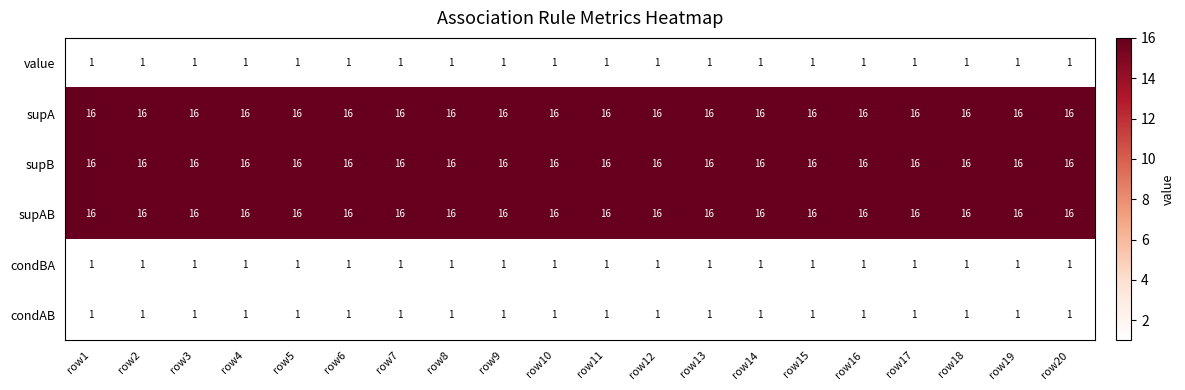

What is the difference between the highest and lowest values at row9?

15